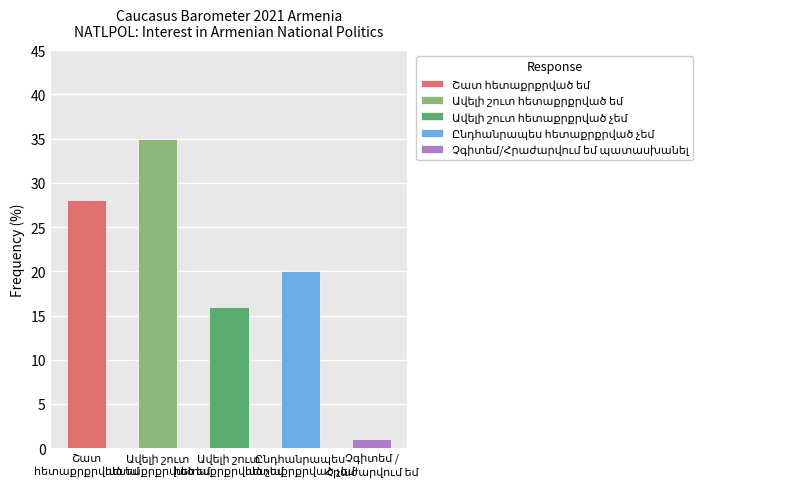

Rank the categories by value from highest to lowest.

Ավելի շուտ հետաքրքրված եմ, Շատ հետաքրքրված եմ, Ընդհանրապես հետաքրքրված չեմ, Ավելի շուտ հետաքրքրված չեմ, Չգիտեմ/Հրաժարվում եմ պատասխանել